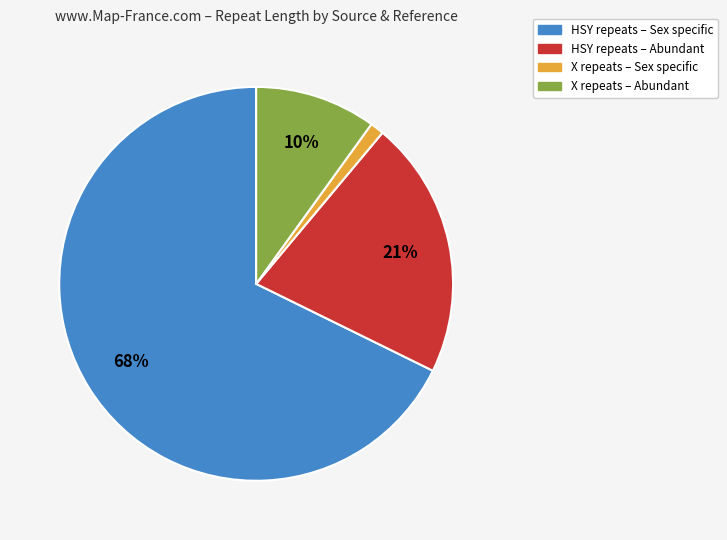

How many slices are in this pie chart?

4